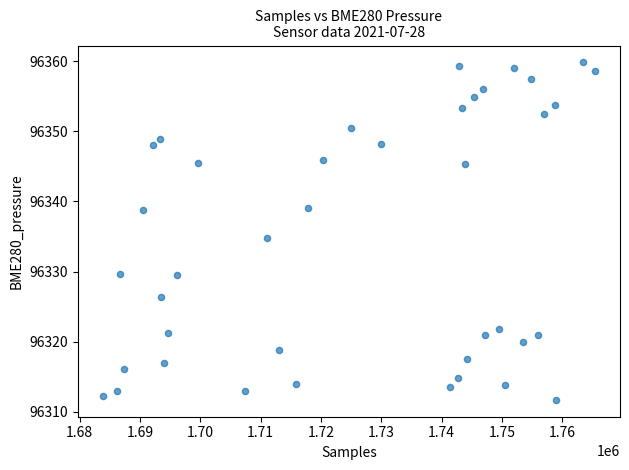

What is the range of X values (max minus min)?

81696.0